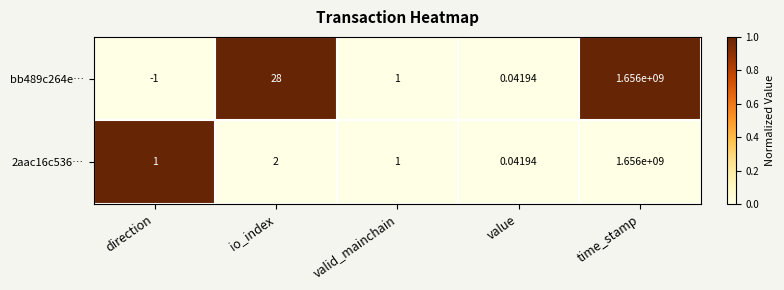

Rank the series by their average value, from lowest to highest.

2aac16c536…, bb489c264e…